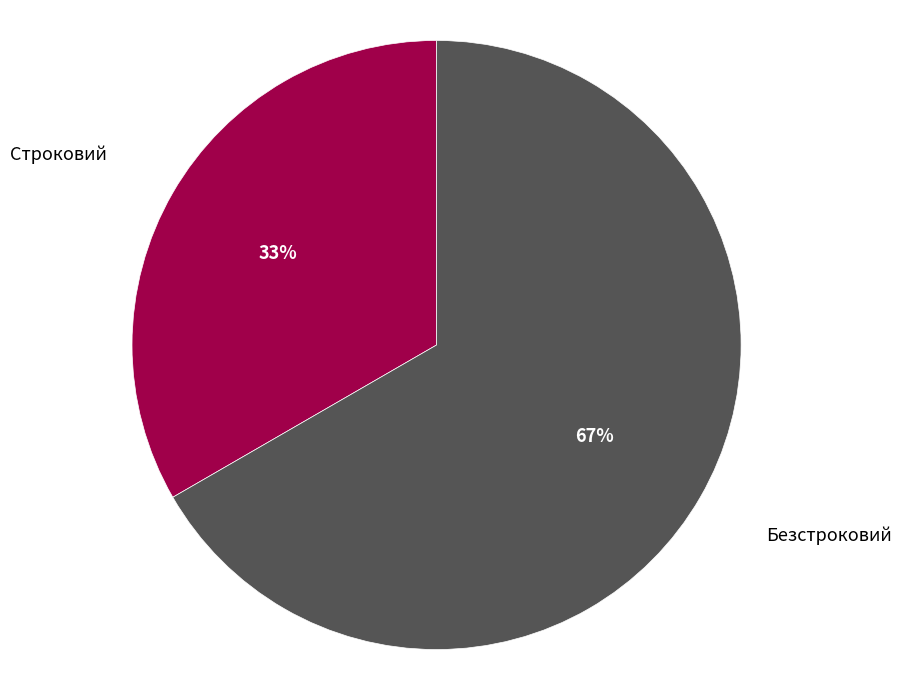

Is there any slice that represents more than half of the pie?

Yes